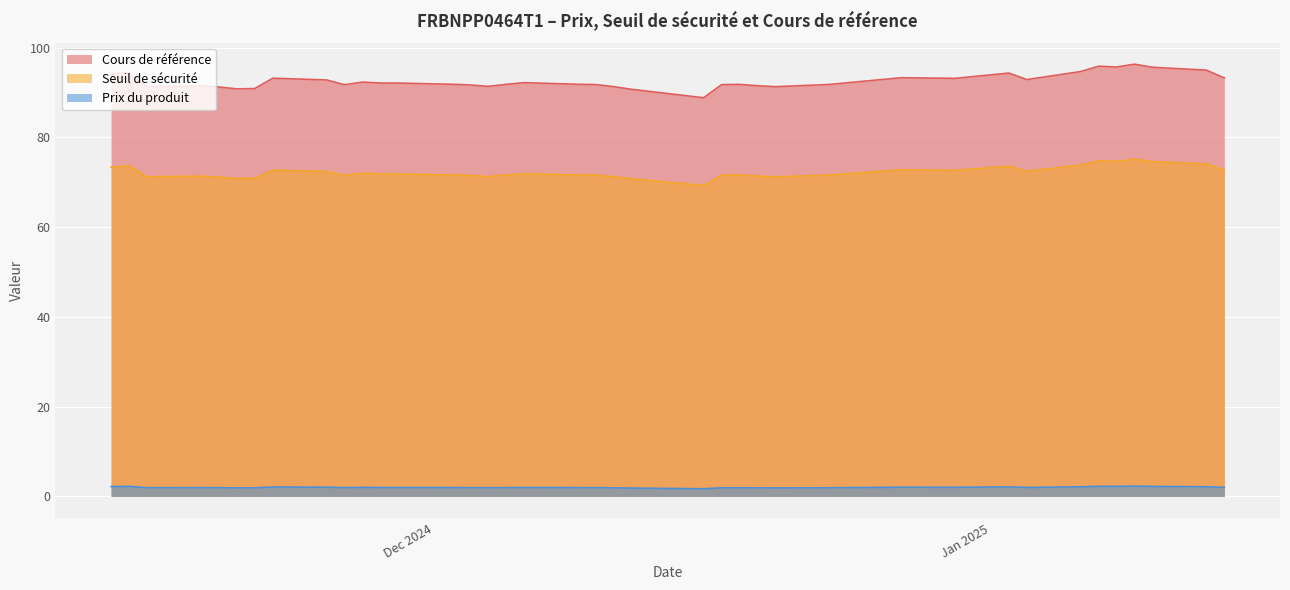

How many lines are shown in the chart?

3